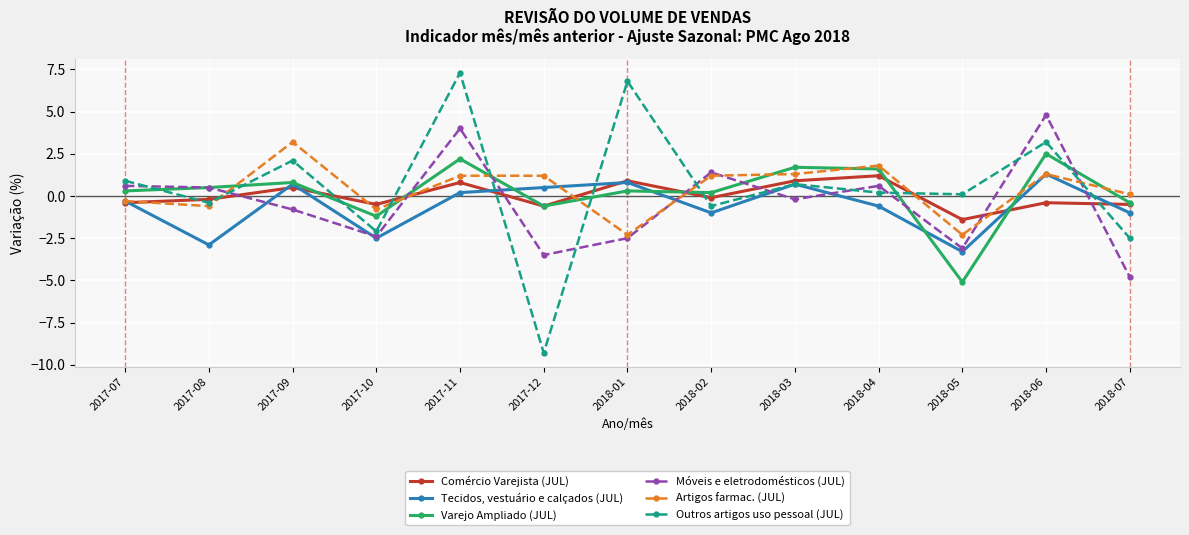

How many times do Outros artigos uso pessoal (JUL) and Móveis e eletrodomésticos (JUL) cross each other?

10